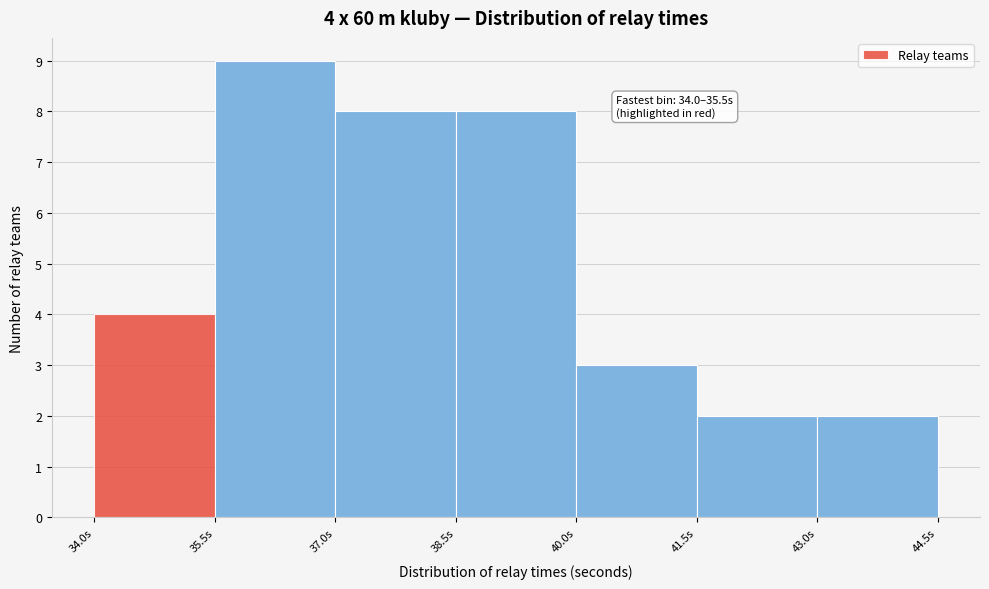

Over which range of the x-axis is the bar tallest?

35.5 to 37.0